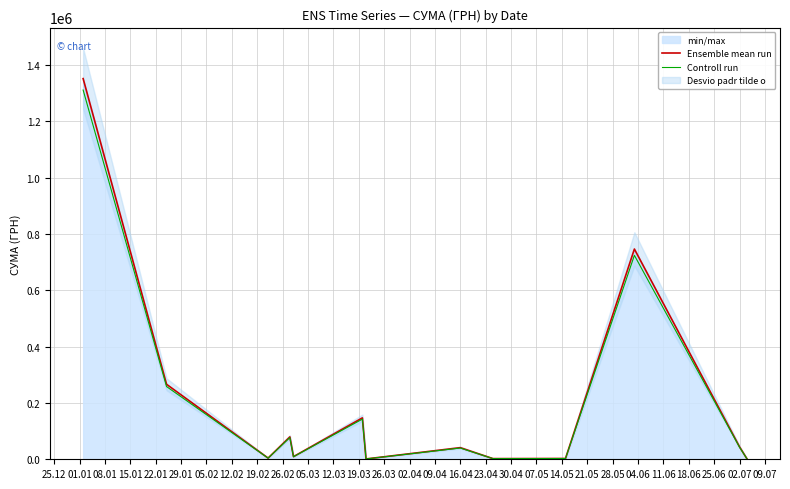

What is the maximum value for Controll run?

1311015.8